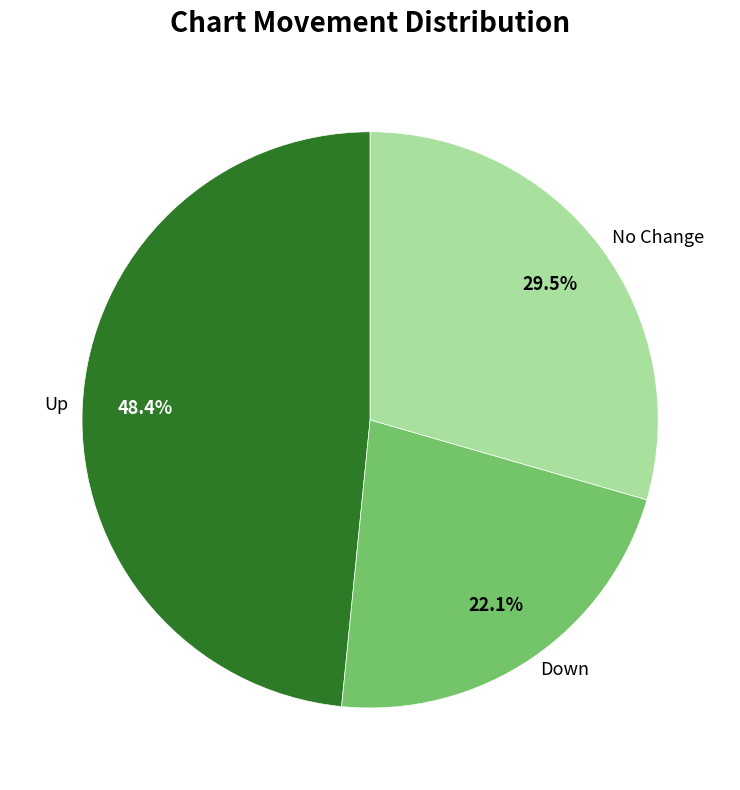

Is there any slice that represents more than half of the pie?

No